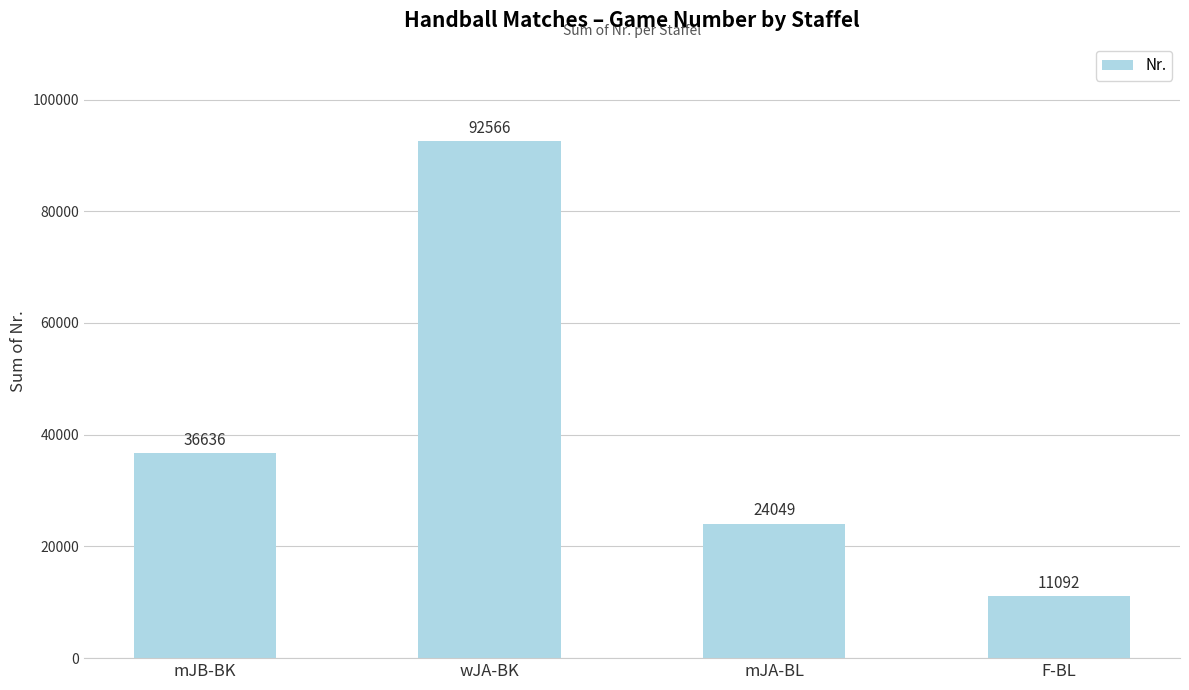

Where is the data nearest to the value 51829?

mJB-BK